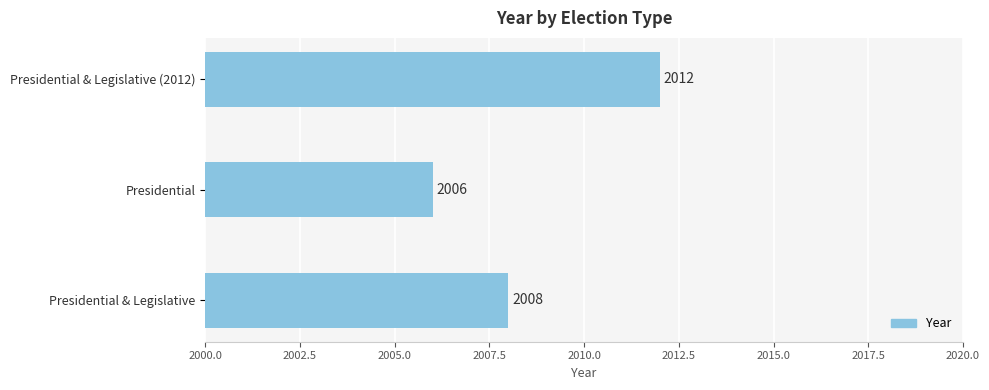

Where is the data nearest to the value 2009?

Presidential & Legislative